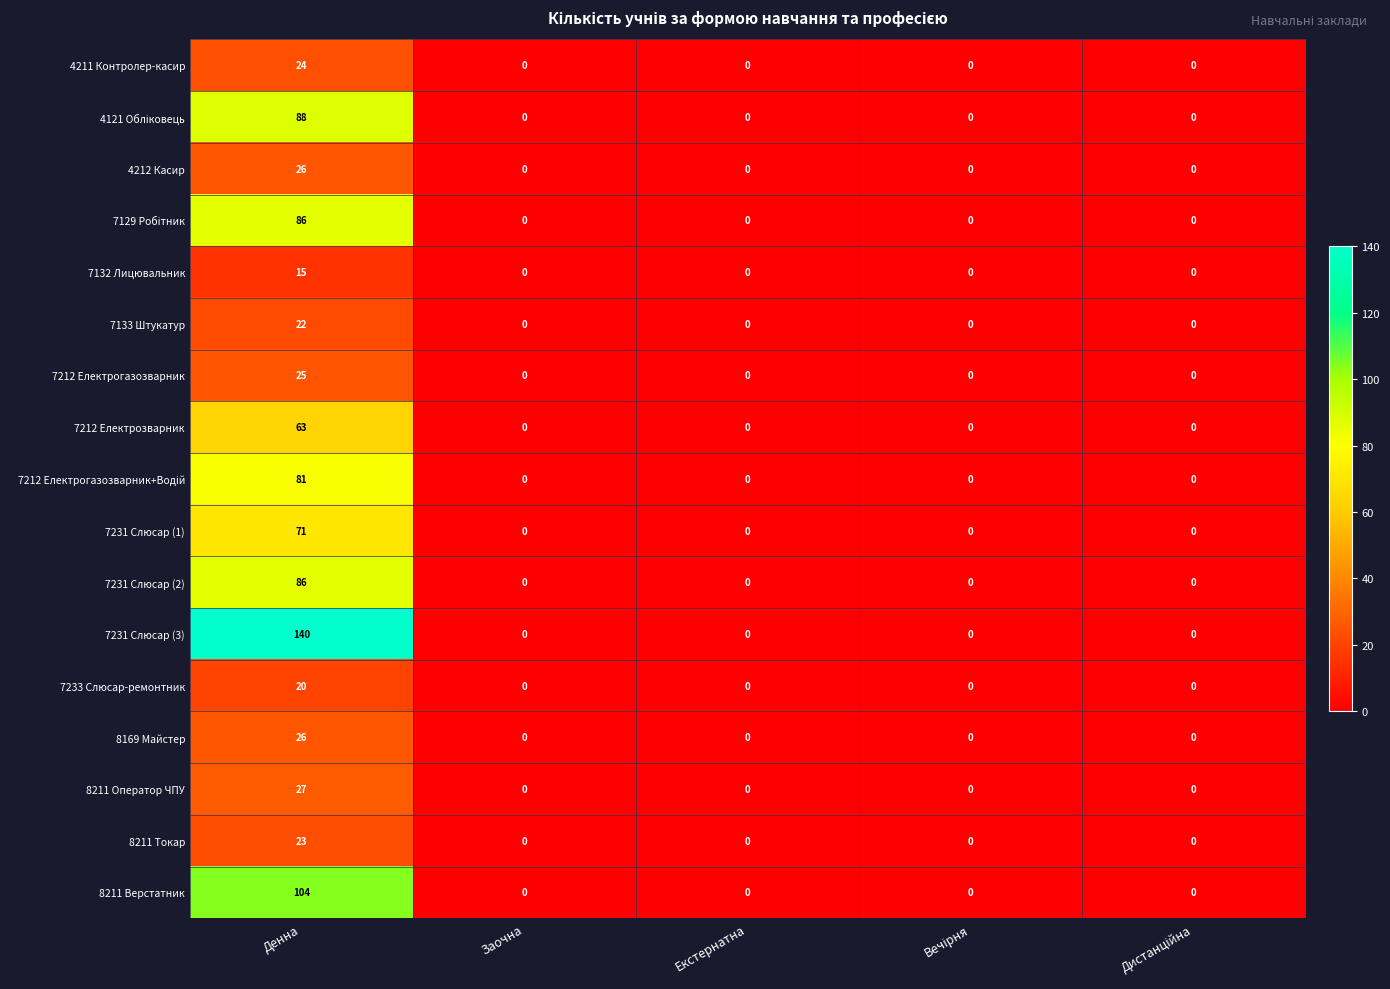

What is the average value of the 7233 Слюсар-ремонтник series?

4